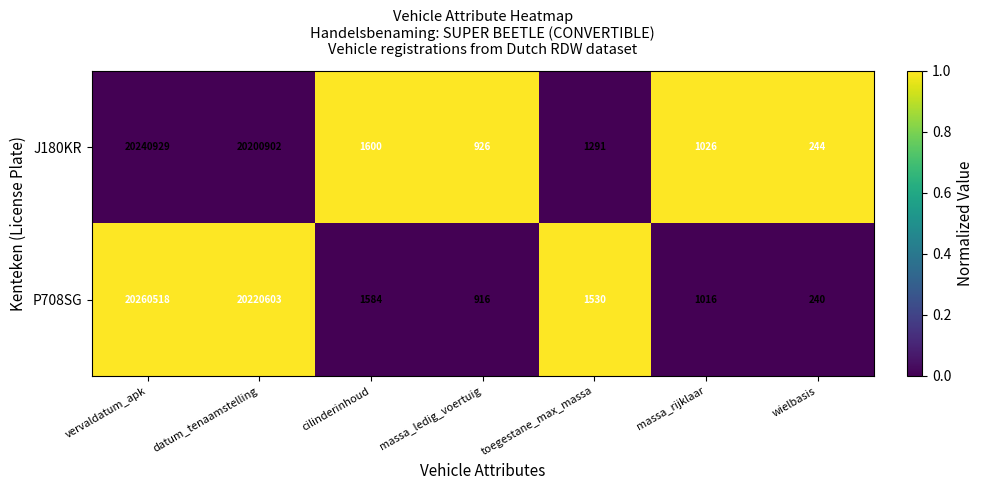

The value of P708SG at toegestane_max_massa is 882. True or false?

False